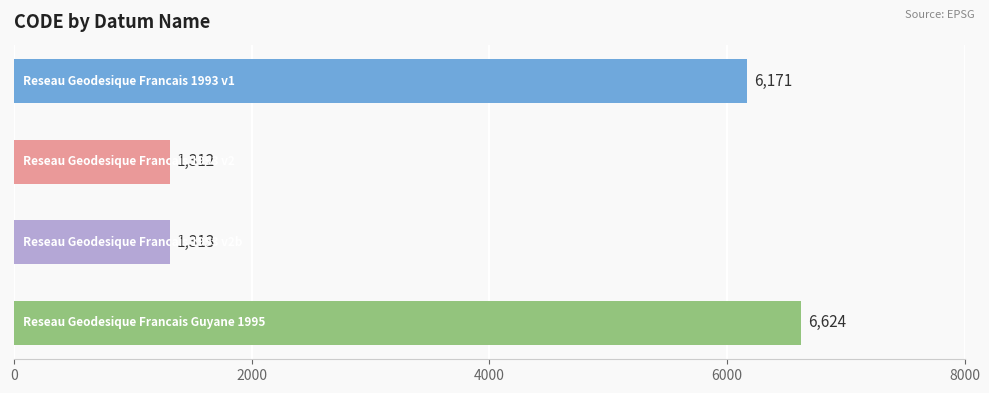

What is the smallest value displayed?

1312